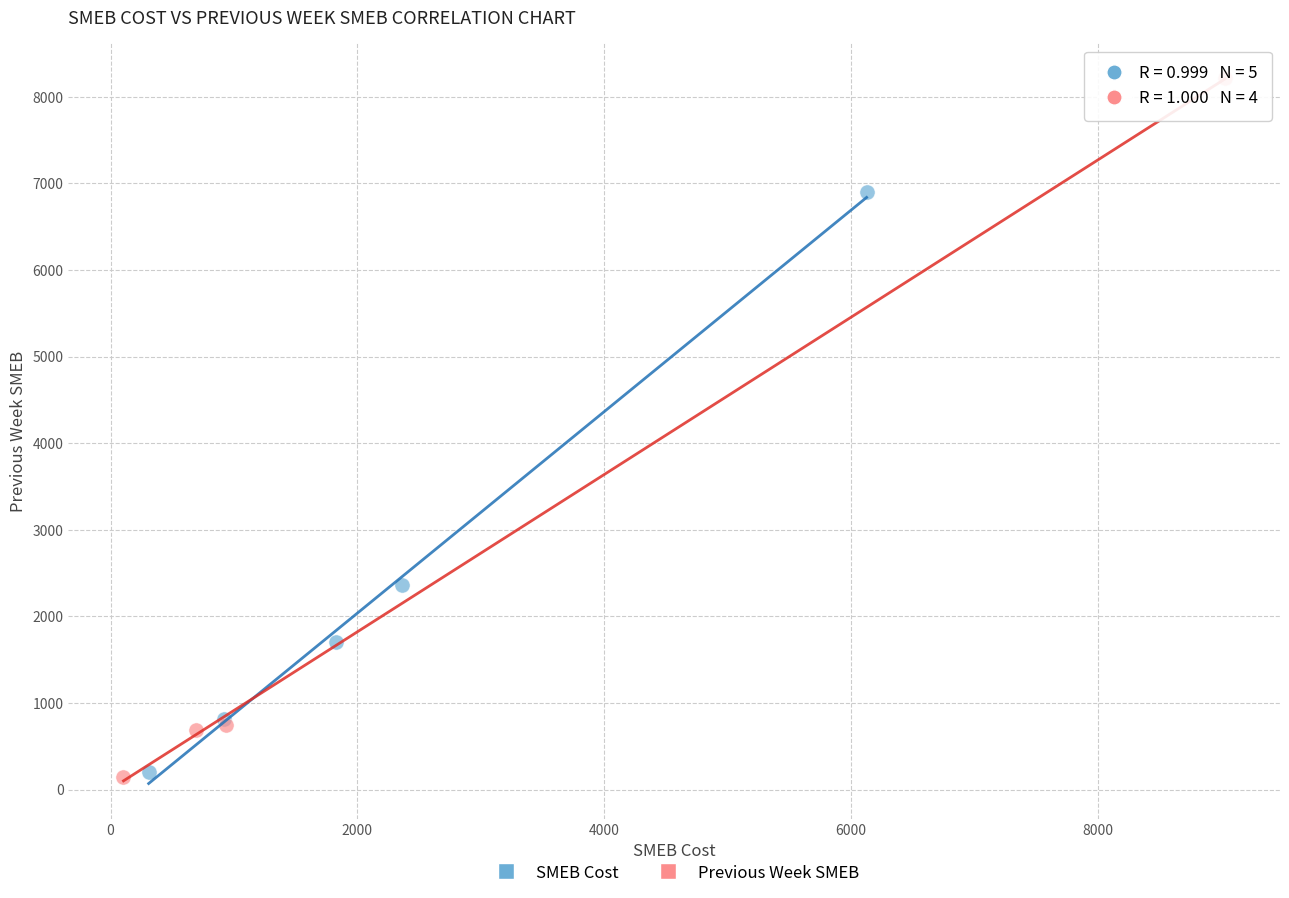

Which series reaches the maximum Y coordinate?

Previous Week SMEB